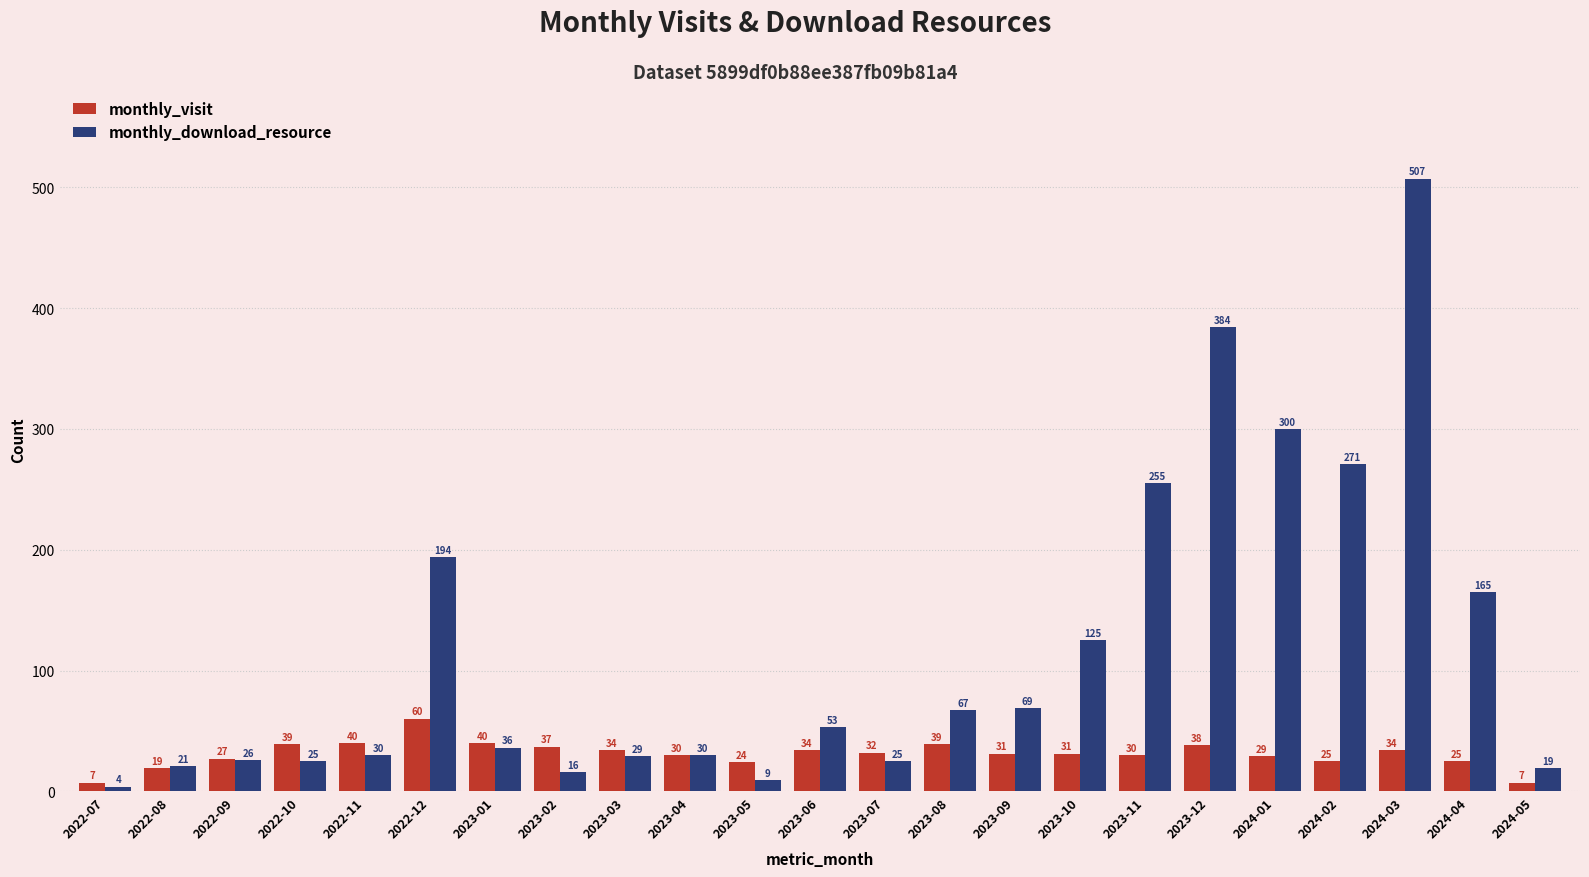

Is the value of monthly_visit at 2023-01 greater than the value of monthly_download_resource at 2023-04?

Yes